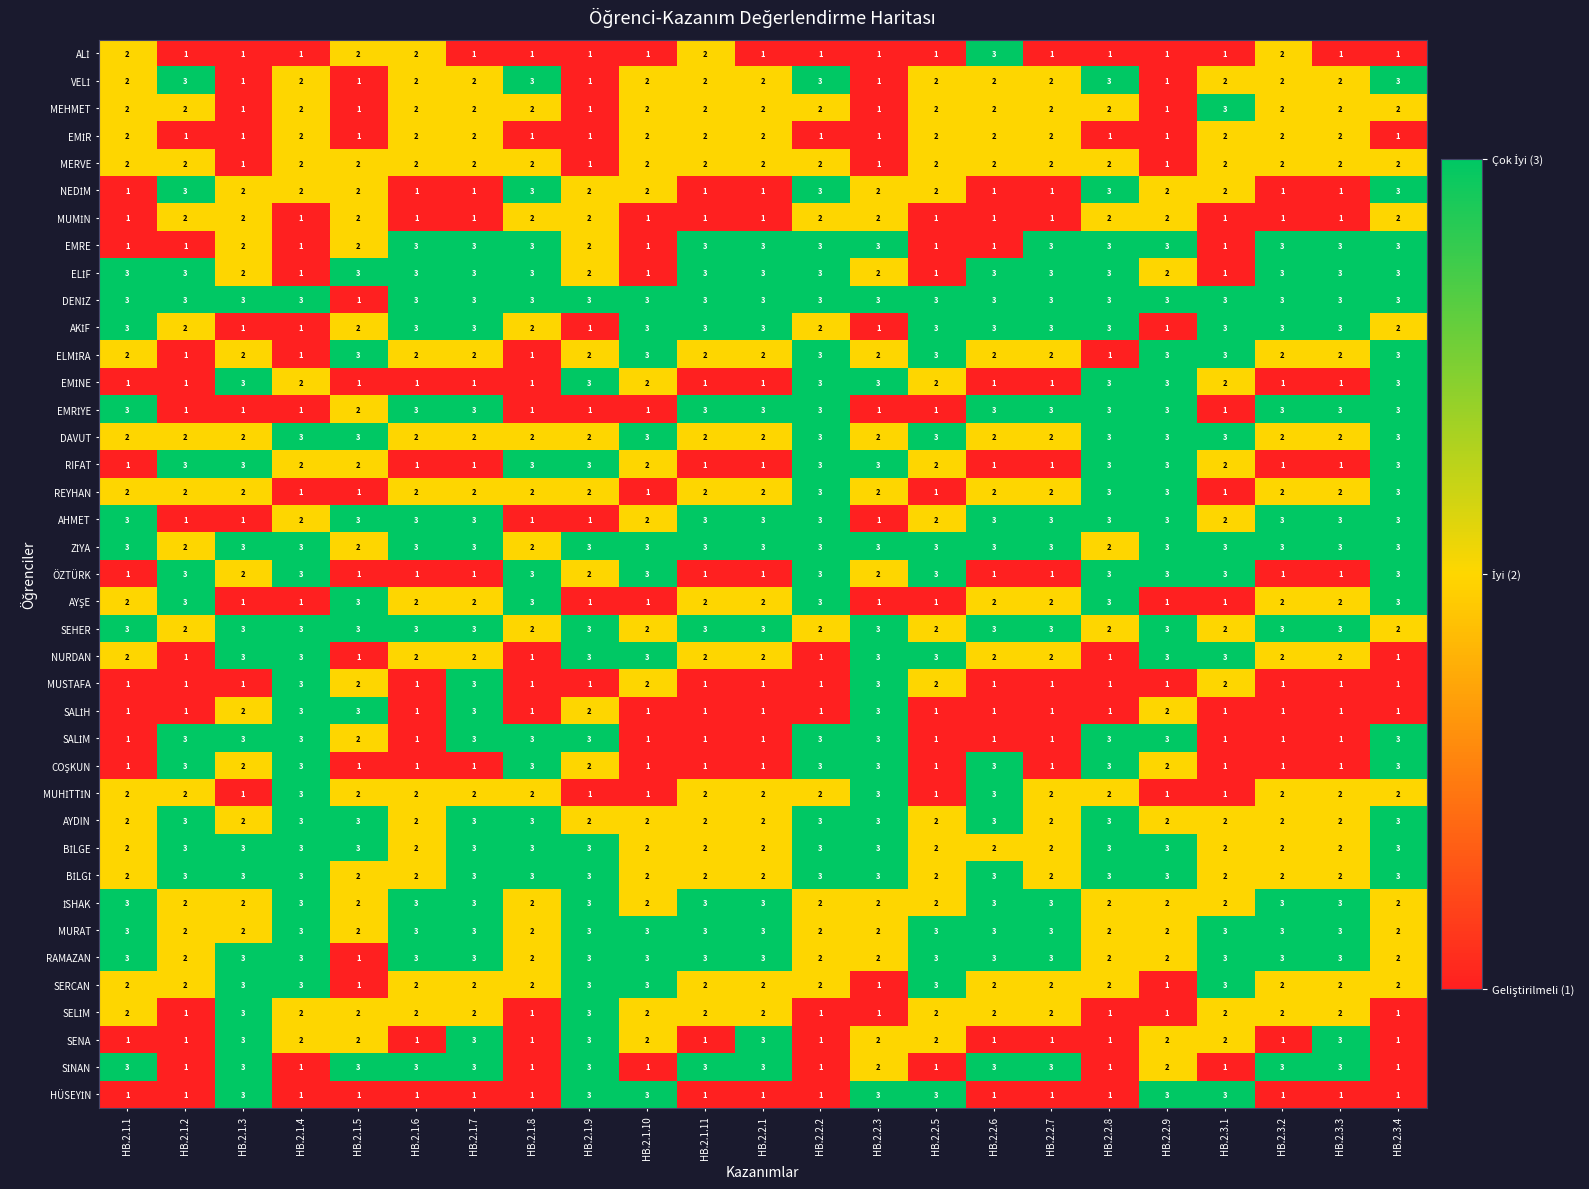

At how many categories does at least one series exceed 2?

23